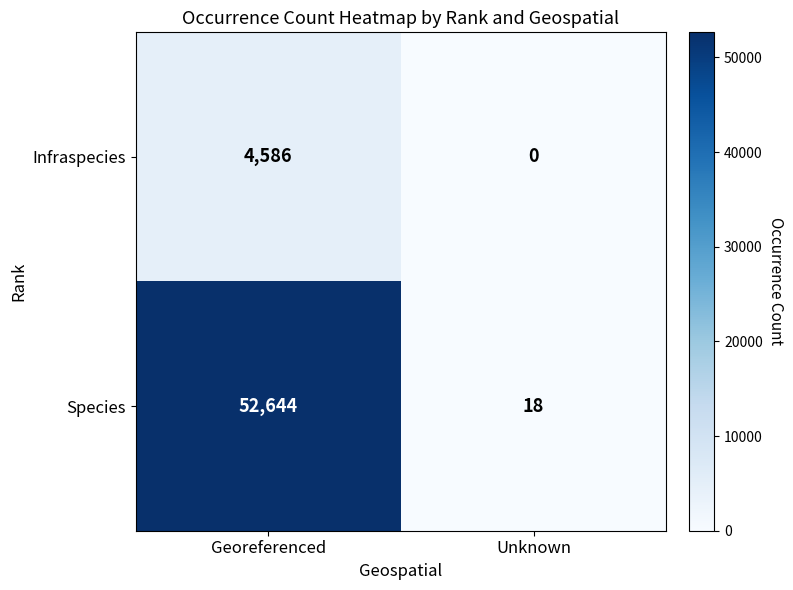

What is the difference between the highest and lowest values at Georeferenced?

48058